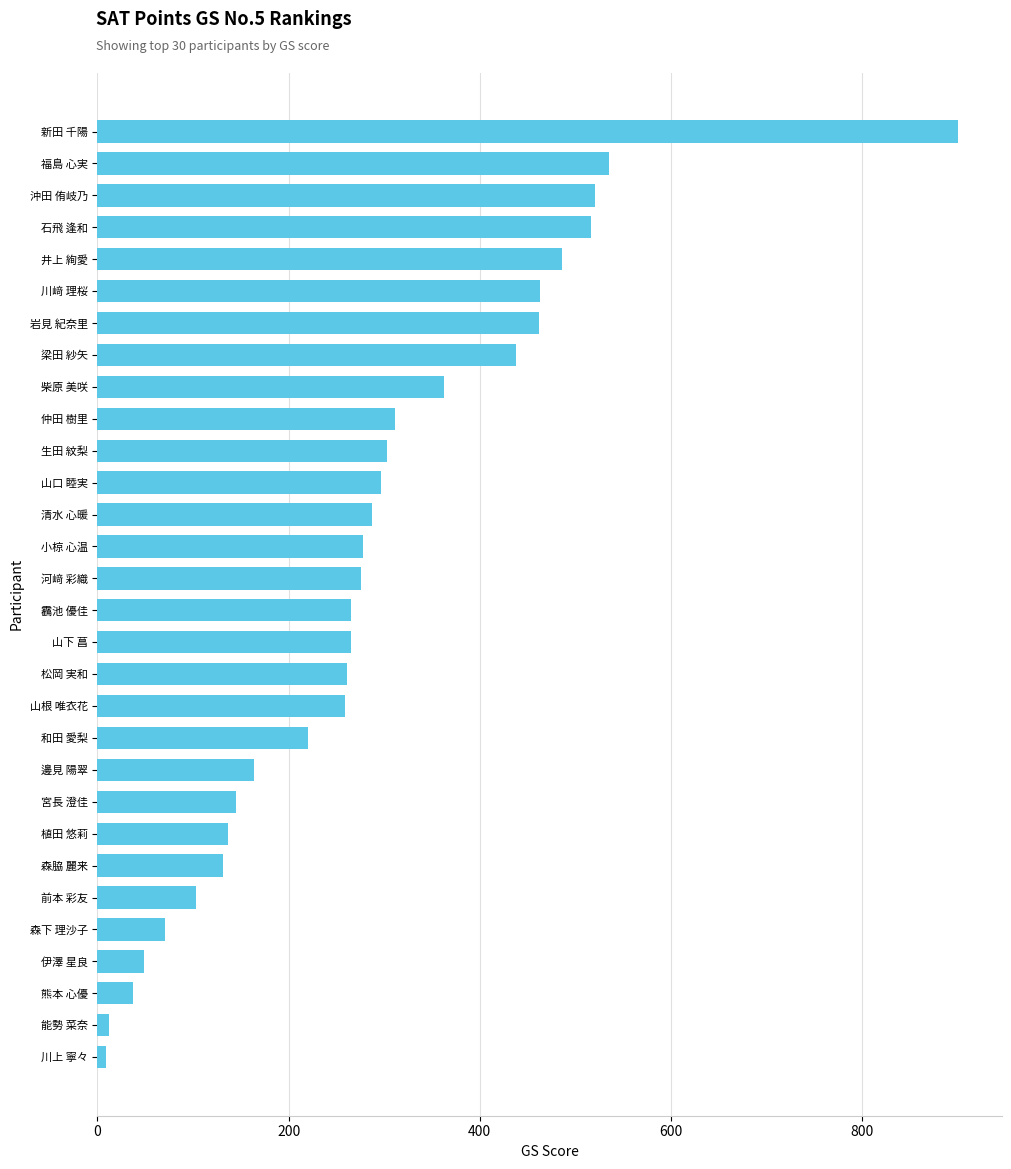

Approximately how many times larger is the value at 清水 心暖 compared to 仲田 樹里?

0.9